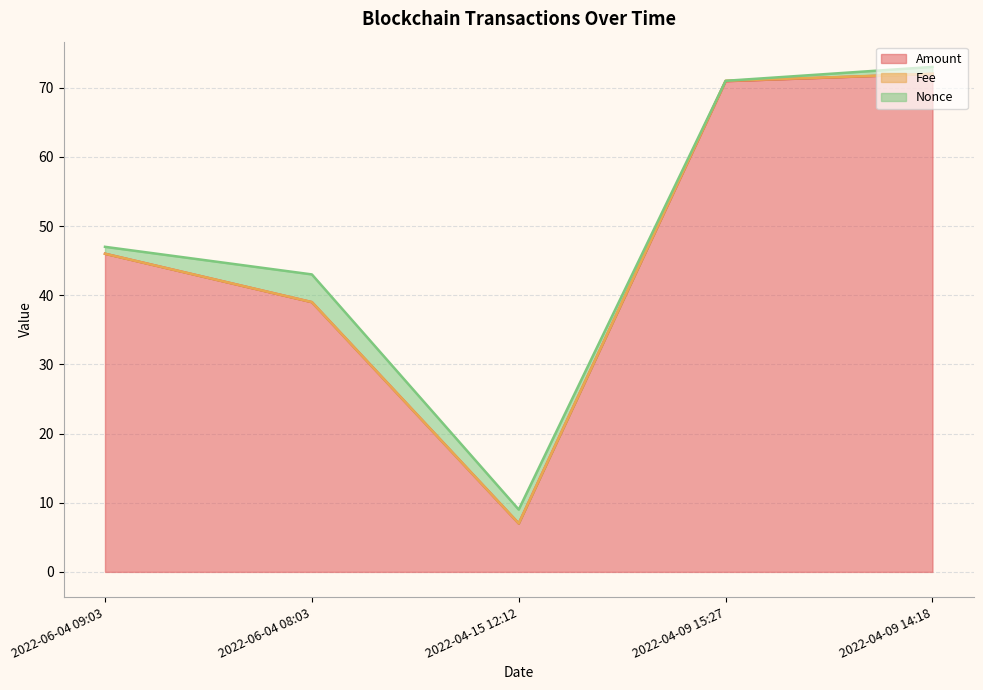

What is the highest value of the Fee series?

0.1